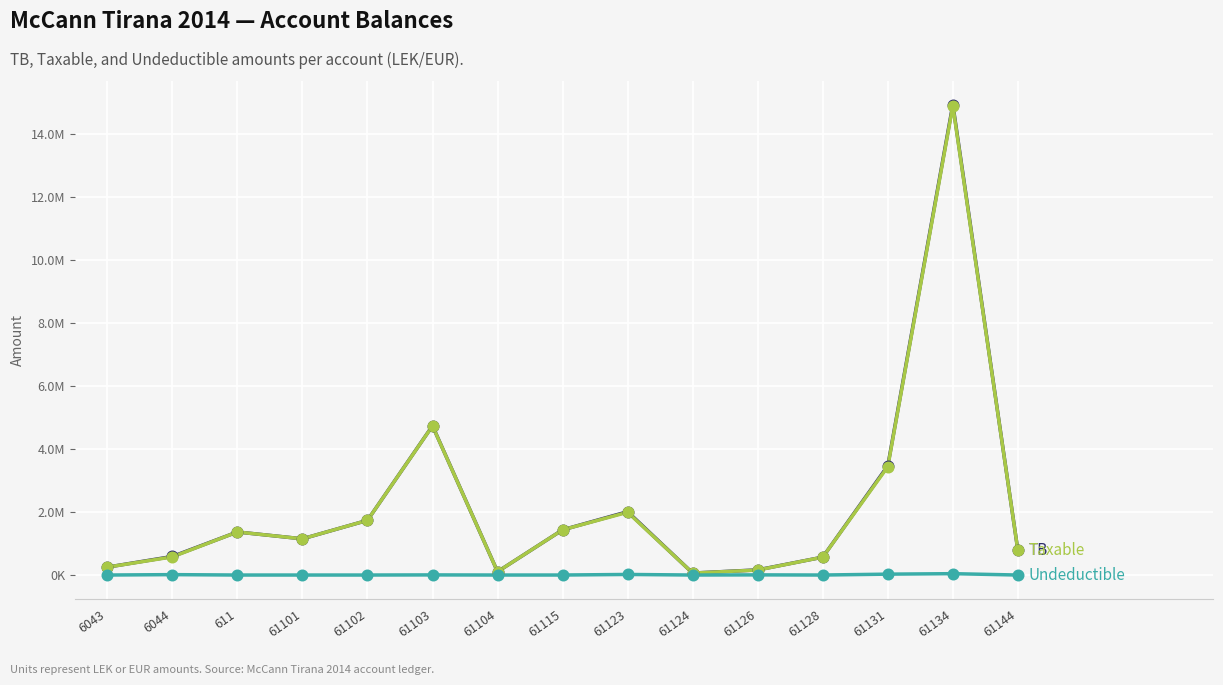

What is the total value across all series at 61134?

29862317.5